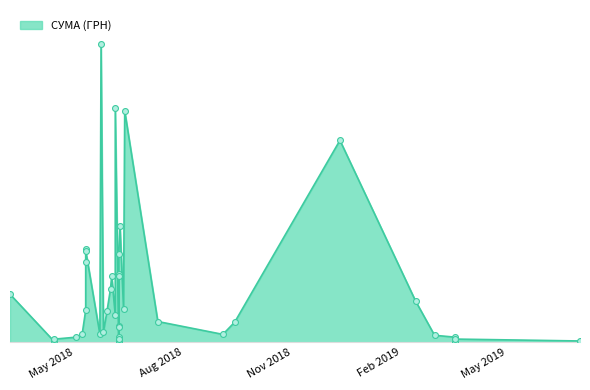

What is the ratio of the value at 04.06.2018 to the value at 12.06.2018?

1.0